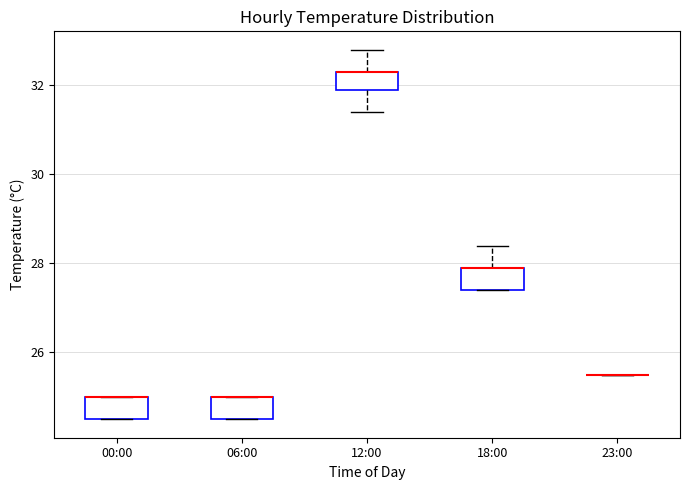

Reading left to right, read every box against the y-axis: the position of its median line, the range the box covers, and the ends of its whiskers. The values are not printed on the chart, so give them approximately, as read against the axis.

00:00: median 25.0 (drawn on the box's upper edge), box 24.6 to 25.0, whiskers 24.6 to 25.0
06:00: median 25.0 (drawn on the box's upper edge), box 24.6 to 25.0, whiskers 24.6 to 25.0
12:00: median 32.4 (drawn on the box's upper edge), box 32.0 to 32.4, whiskers 31.4 to 32.8
18:00: median 28.0 (drawn on the box's upper edge), box 27.4 to 28.0, whiskers 27.4 to 28.4
23:00: box collapsed to a line at 25.6, whiskers 25.6 to 25.6